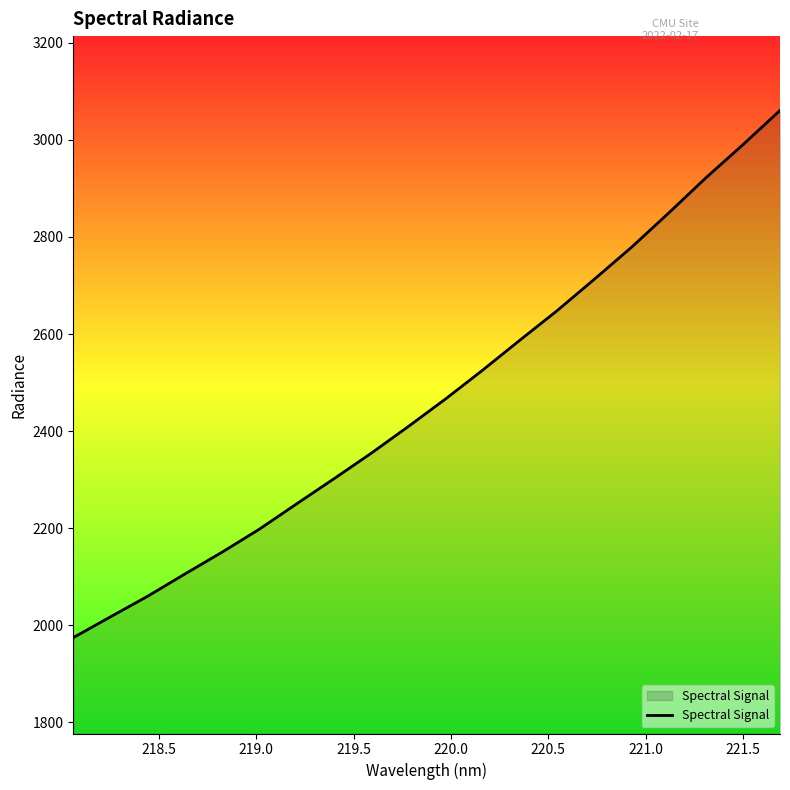

What is the difference between the maximum and minimum values?

1085.9